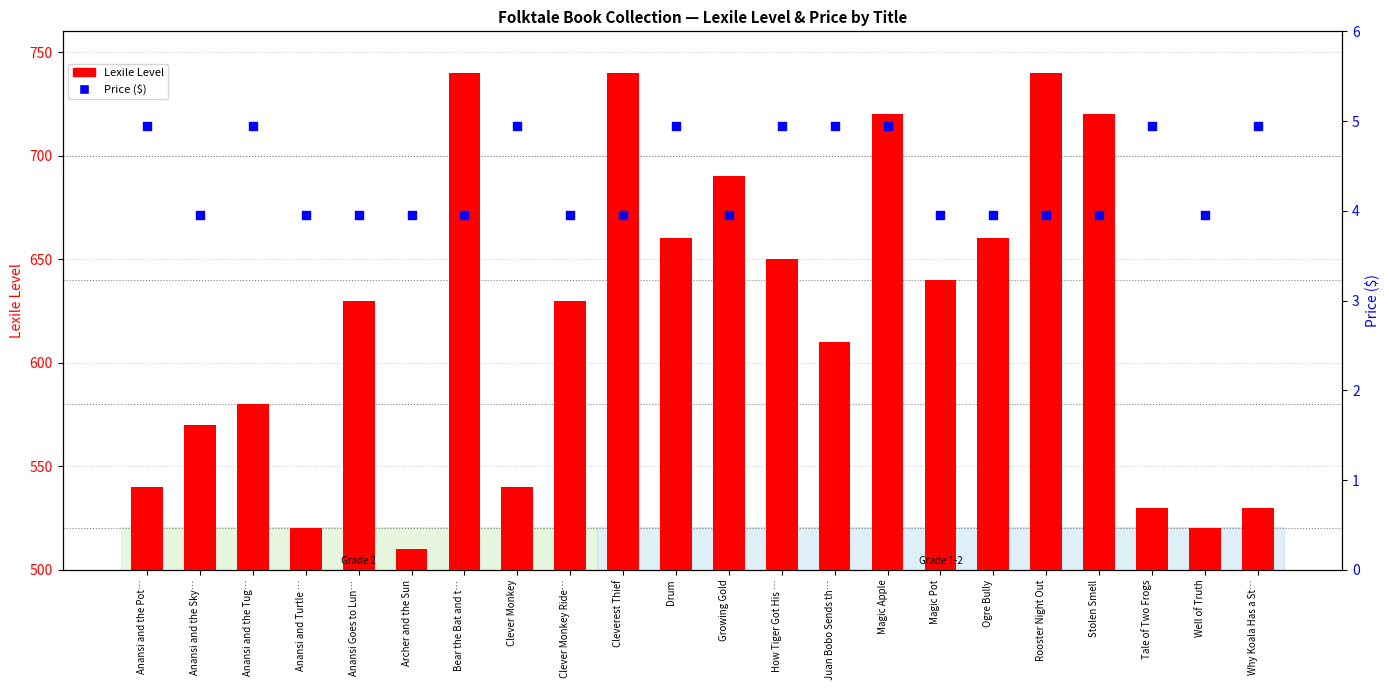

Which series reaches the maximum Y coordinate?

Lexile Level